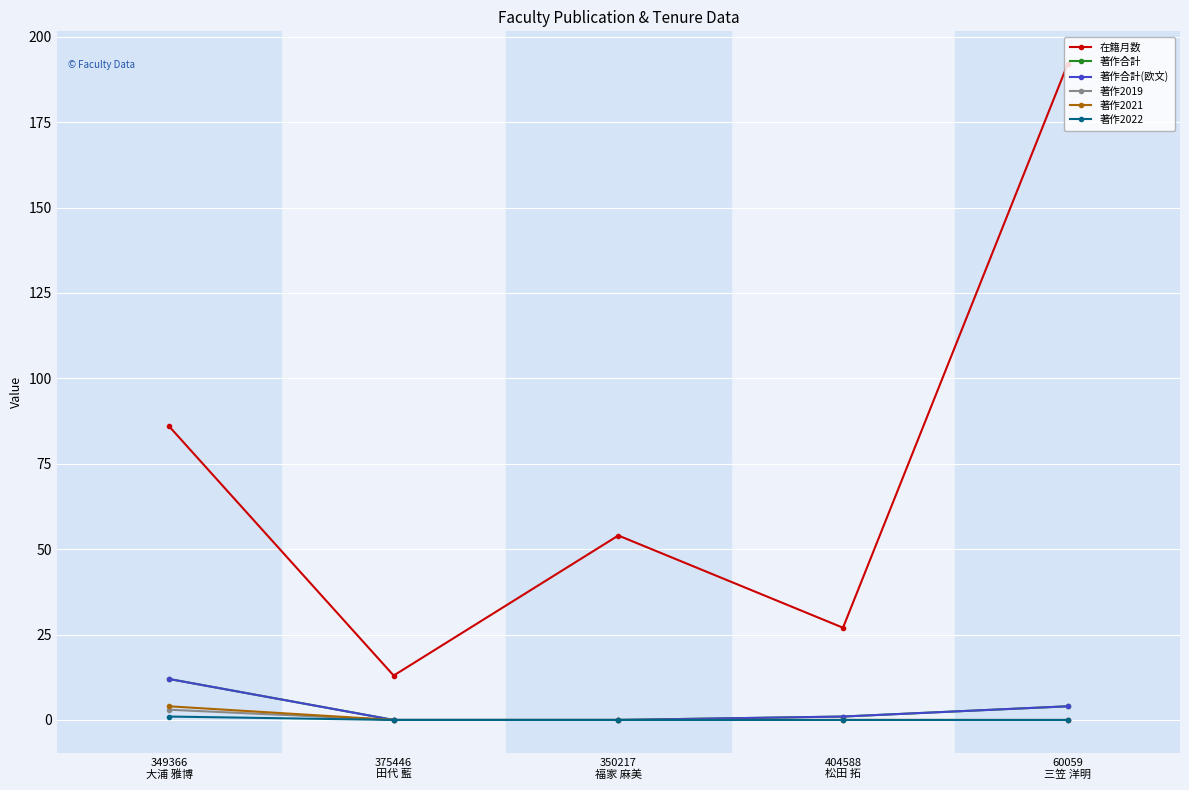

Does the chart have visible grid lines?

Yes